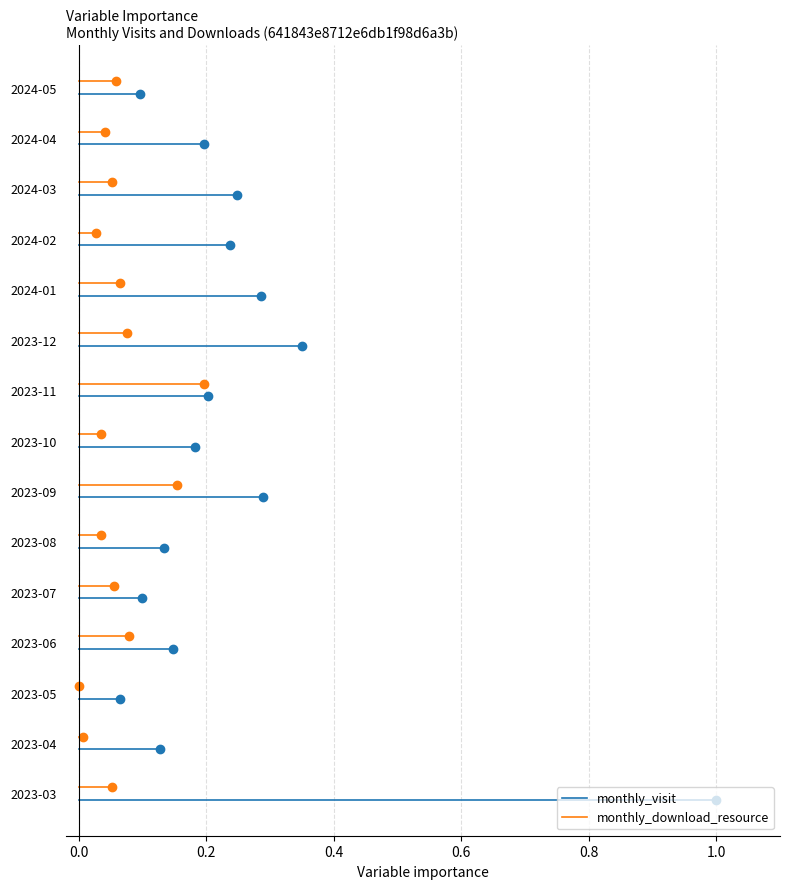

How many lines are shown in the chart?

2